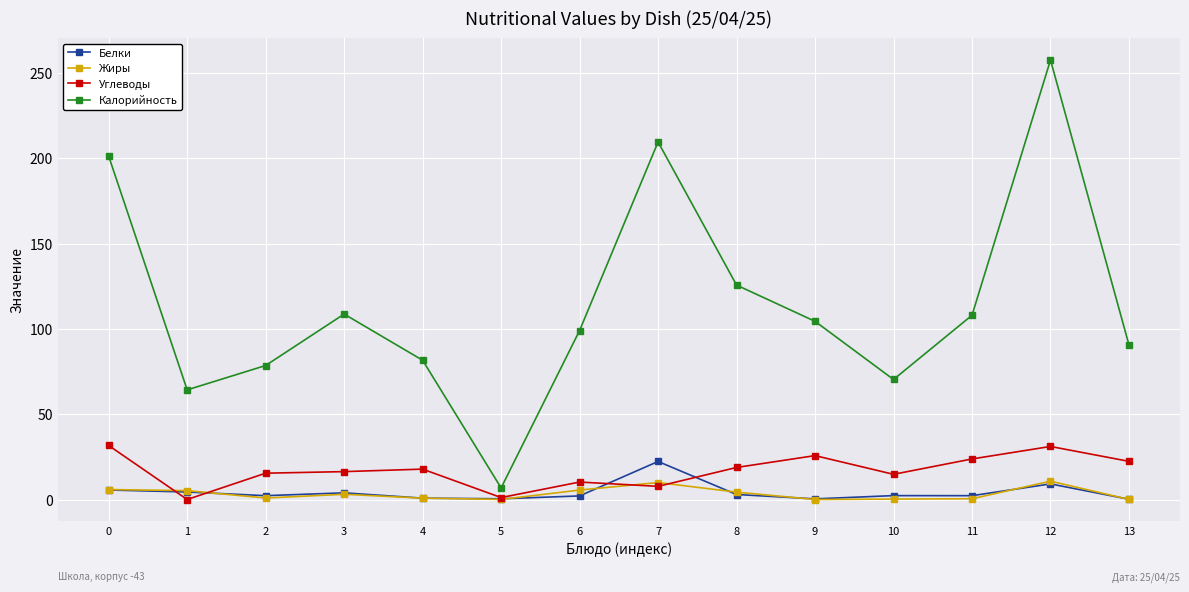

True or false: Белки has more than 1 points higher than both neighbors.

True